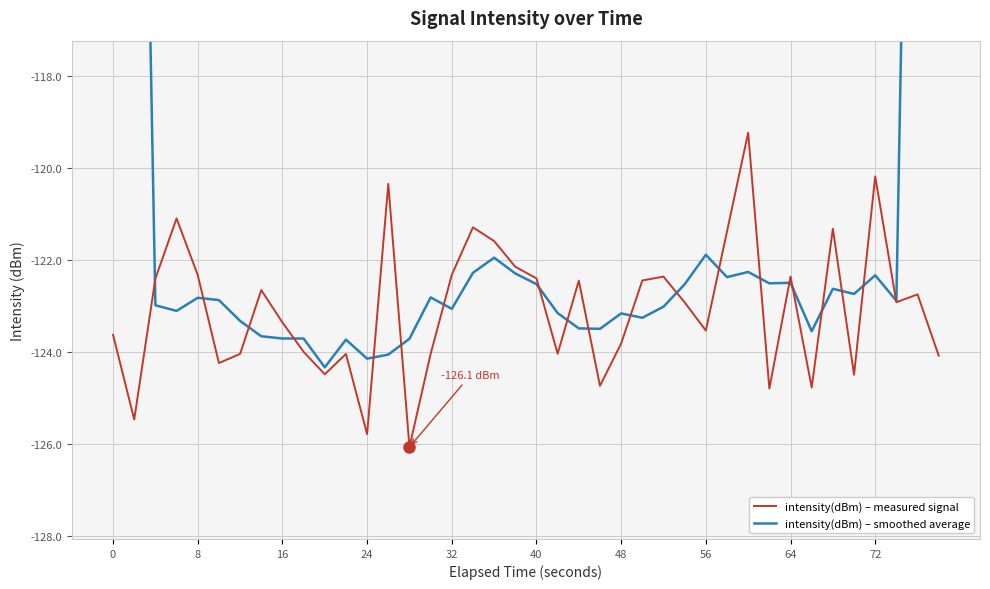

Is it true that intensity(dBm) – measured signal equals -67.0 at 32?

False